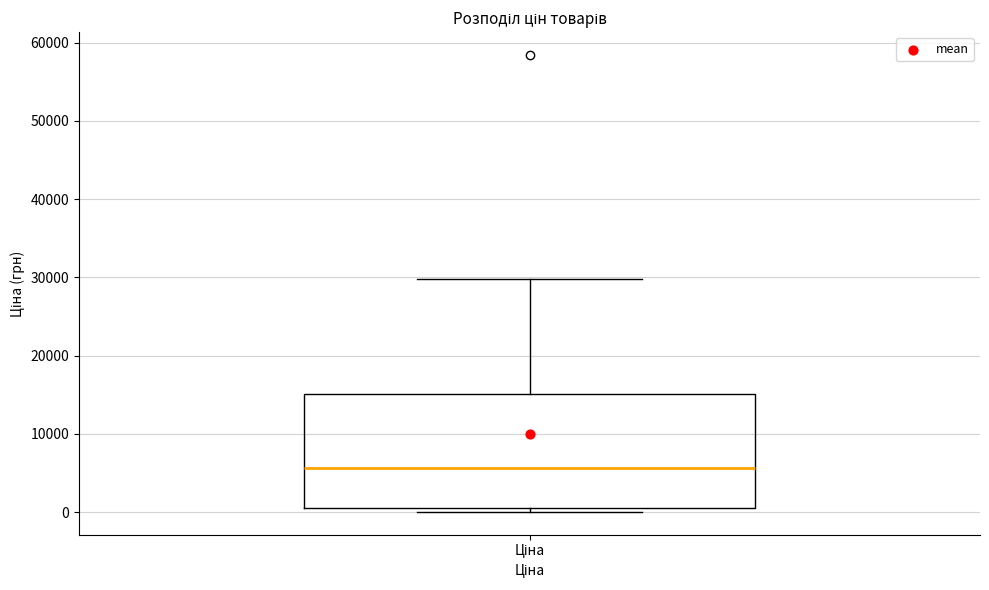

Where is the lower edge of the box for Ціна on the y-axis? The values are not printed on the chart, so give them approximately, as read against the axis.

1000